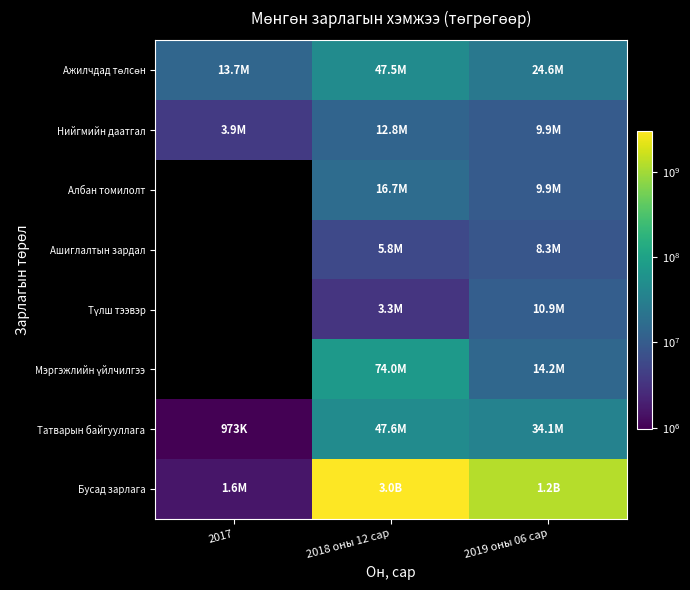

Rank the series at 2018 оны 12 сар from highest to lowest value.

Бусад зарлага, Мэргэжлийн үйлчилгээ, Татварын байгууллага, Ажилчдад төлсөн, Албан томилолт, Нийгмийн даатгал, Ашиглалтын зардал, Түлш тээвэр